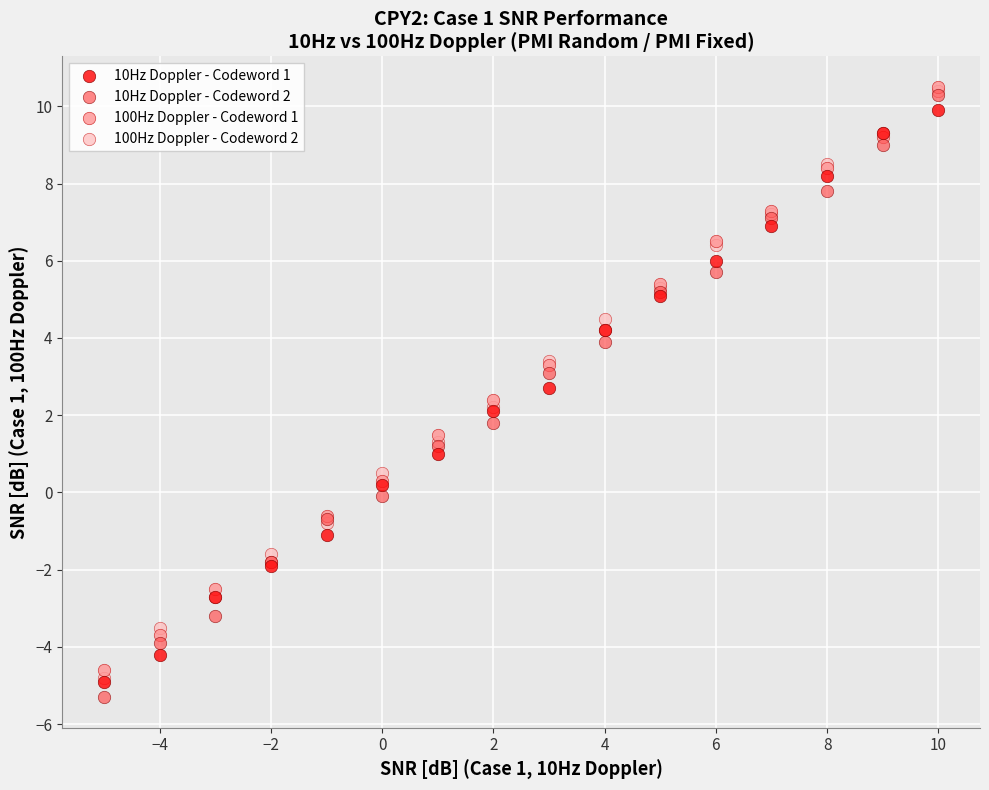

Which series has the widest spread of Y values?

10Hz Doppler - Codeword 2